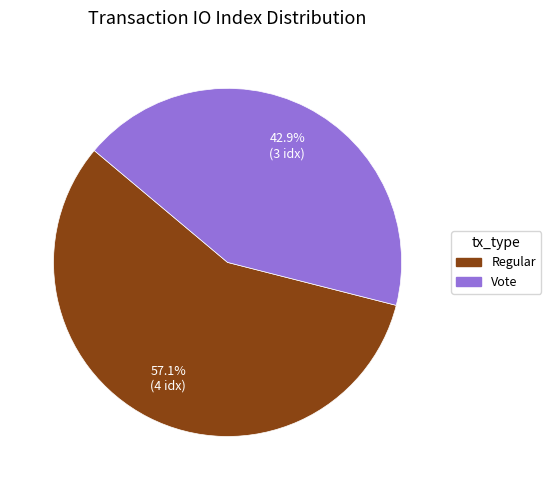

Which slice represents more than half of the pie?

Regular